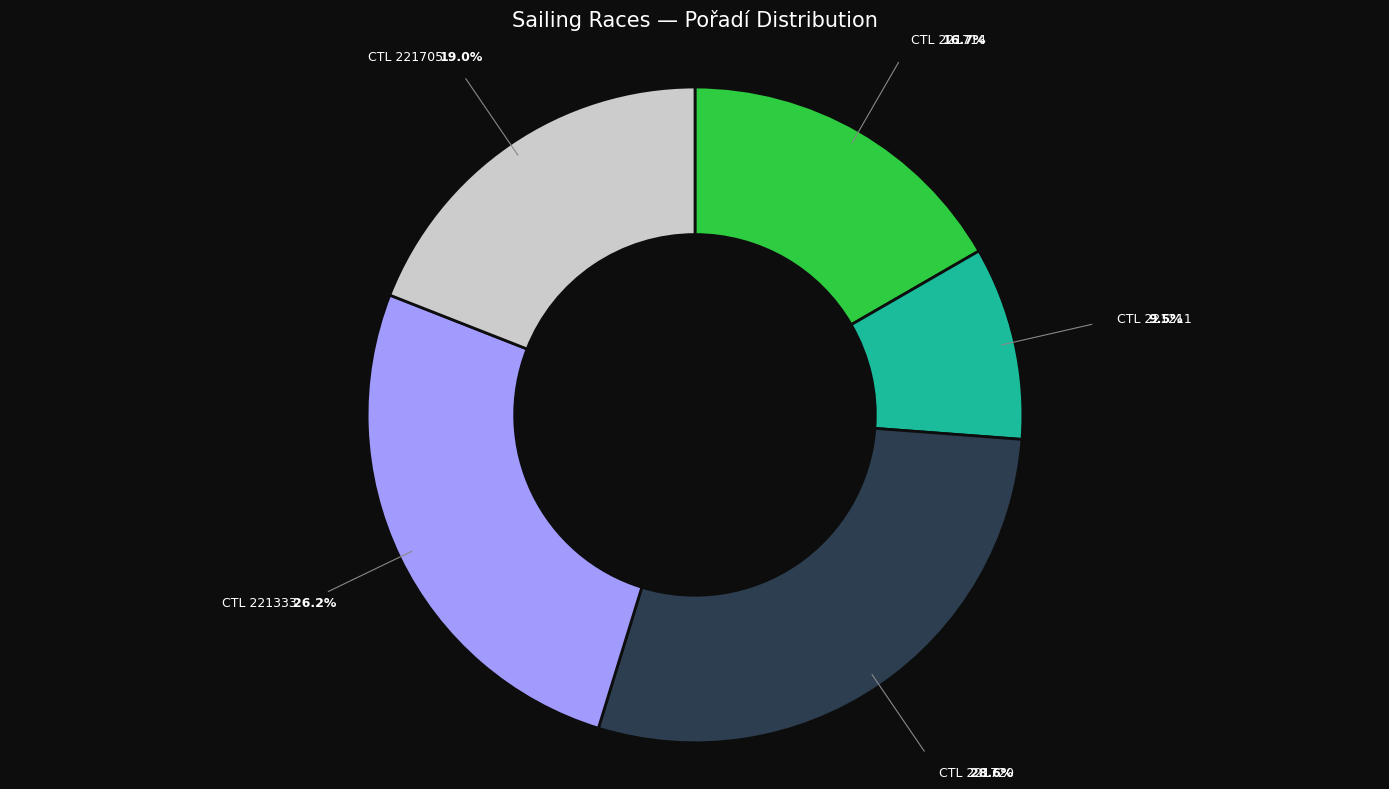

Is there a majority slice in this chart?

No